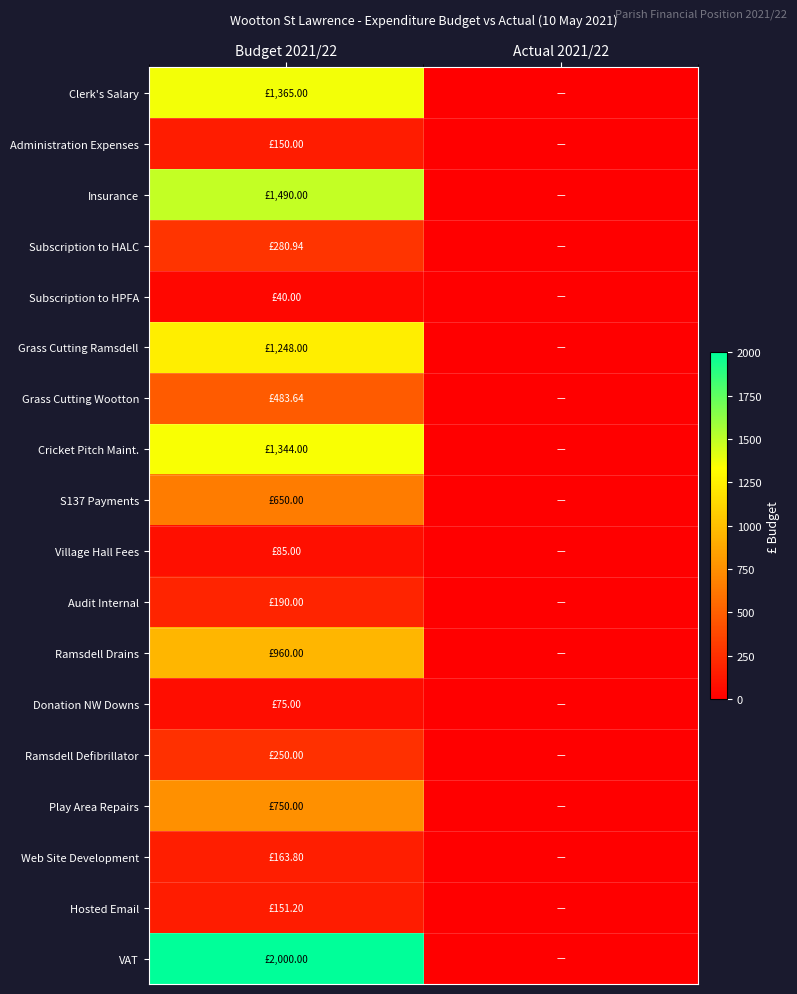

At Actual 2021/22, list the series in order from smallest to largest.

Clerk's Salary, Administration Expenses, Insurance, Subscription to HALC, Subscription to HPFA, Grass Cutting Ramsdell, Grass Cutting Wootton, Cricket Pitch Maint., S137 Payments, Village Hall Fees, Audit Internal, Ramsdell Drains, Donation NW Downs, Ramsdell Defibrillator, Play Area Repairs, Web Site Development, Hosted Email, VAT